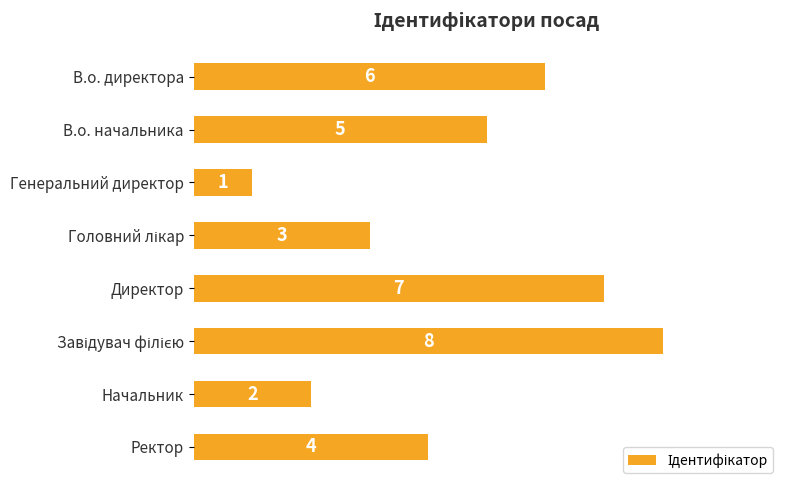

Where is the data nearest to the value 4?

Ректор